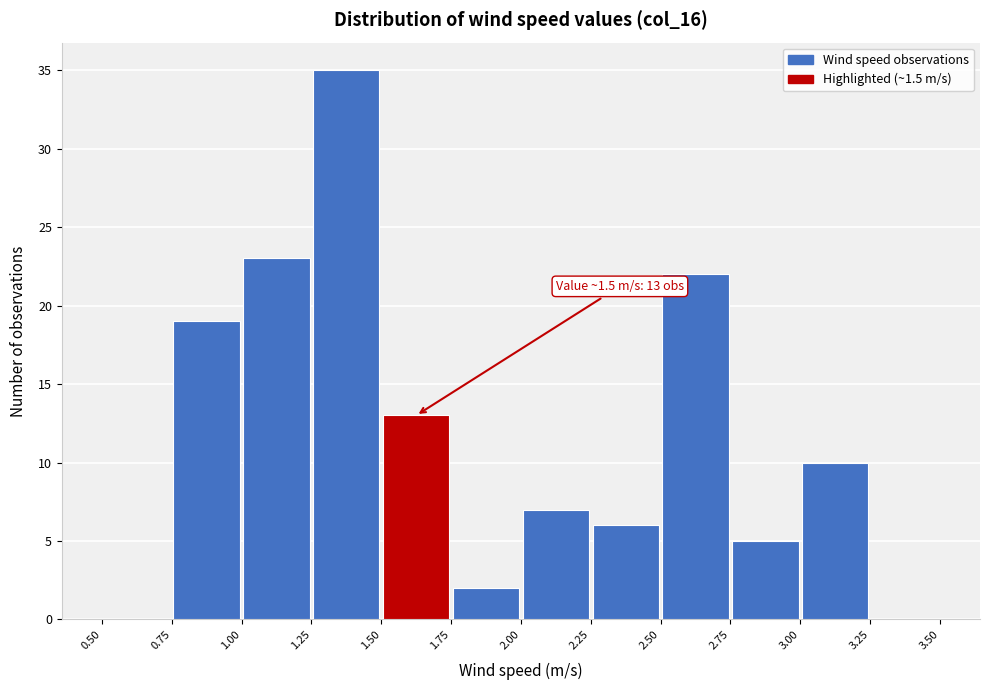

Over which range of the x-axis is the bar tallest?

1.25 to 1.50